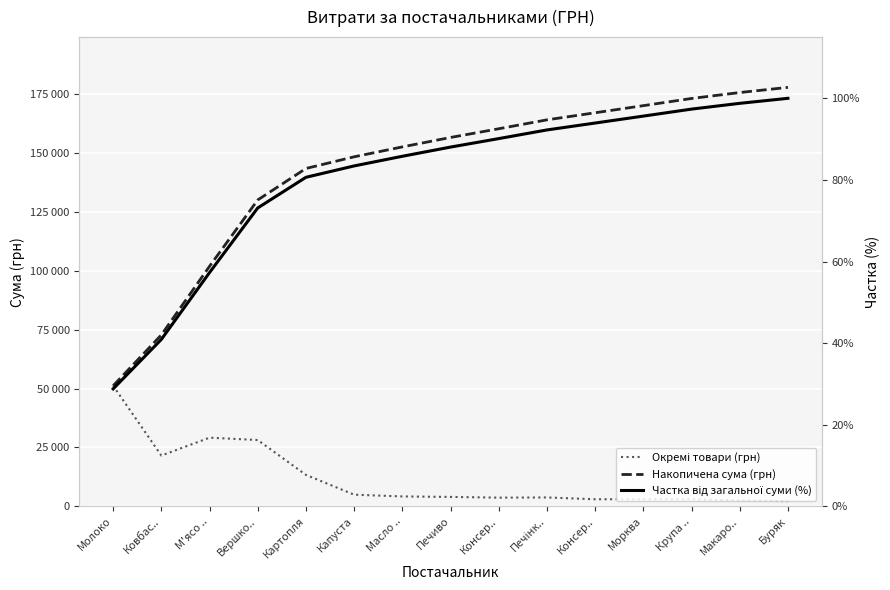

The value of Частка від загальної суми (%) at Капуста is 145.6. True or false?

False